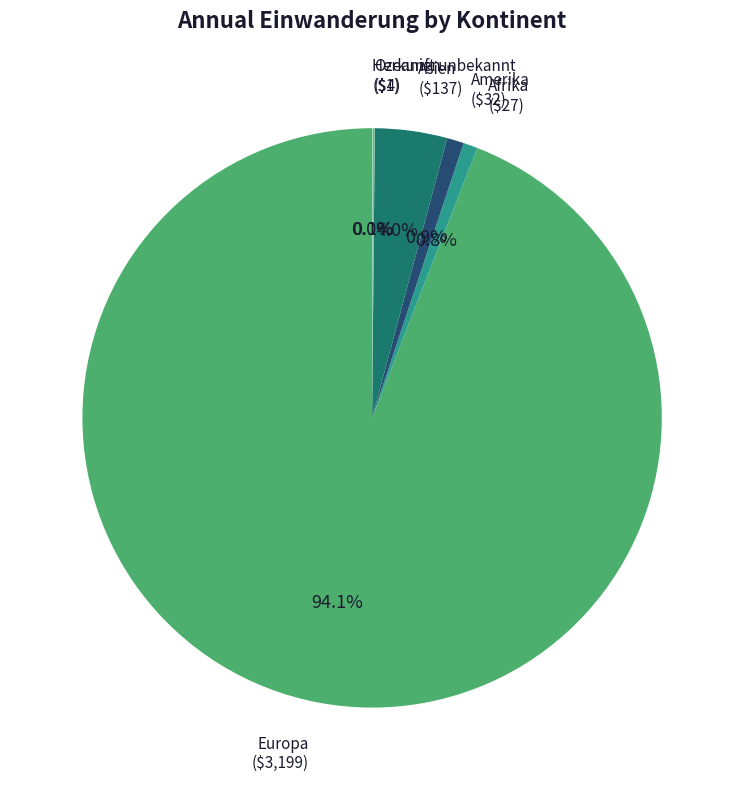

Which has a higher value, Asien or Amerika?

Asien